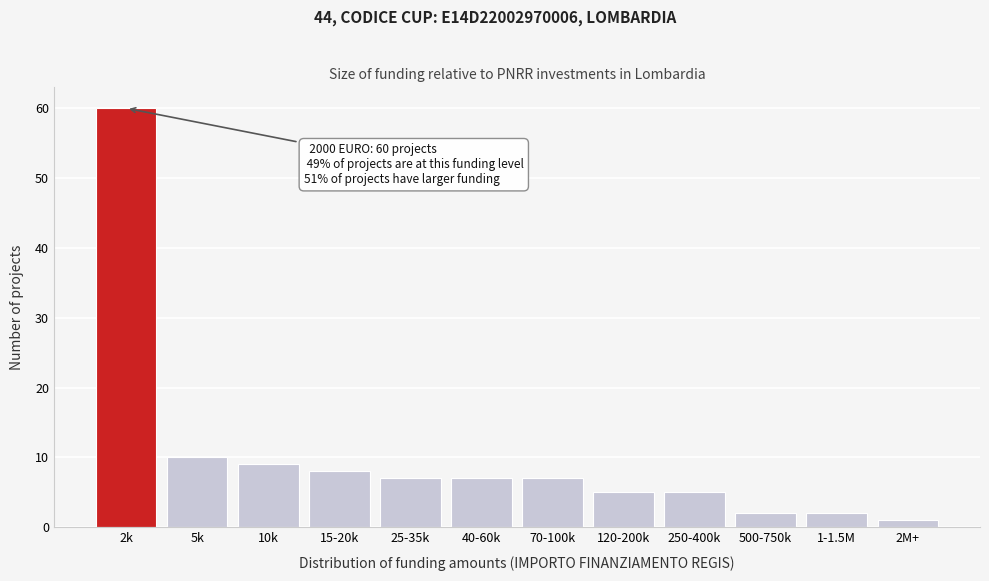

Reading left to right, list all the values displayed in this chart.

2k=60	5k=10	10k=9	15-20k=8	25-35k=7	40-60k=7	70-100k=7	120-200k=5	250-400k=5	500-750k=2	1-1.5M=2	2M+=1